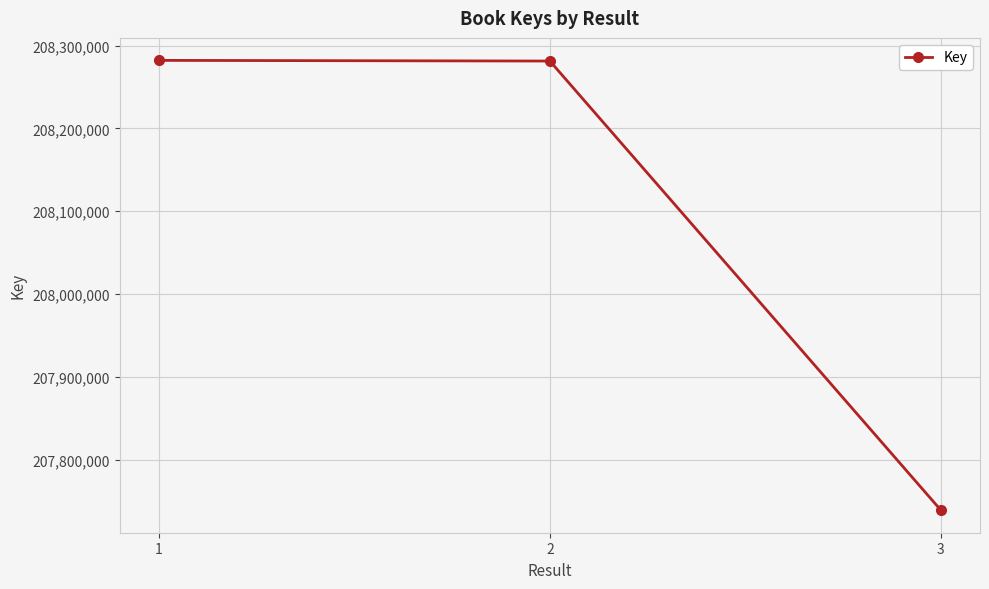

What is the difference between the values at 2 and 3?

542285